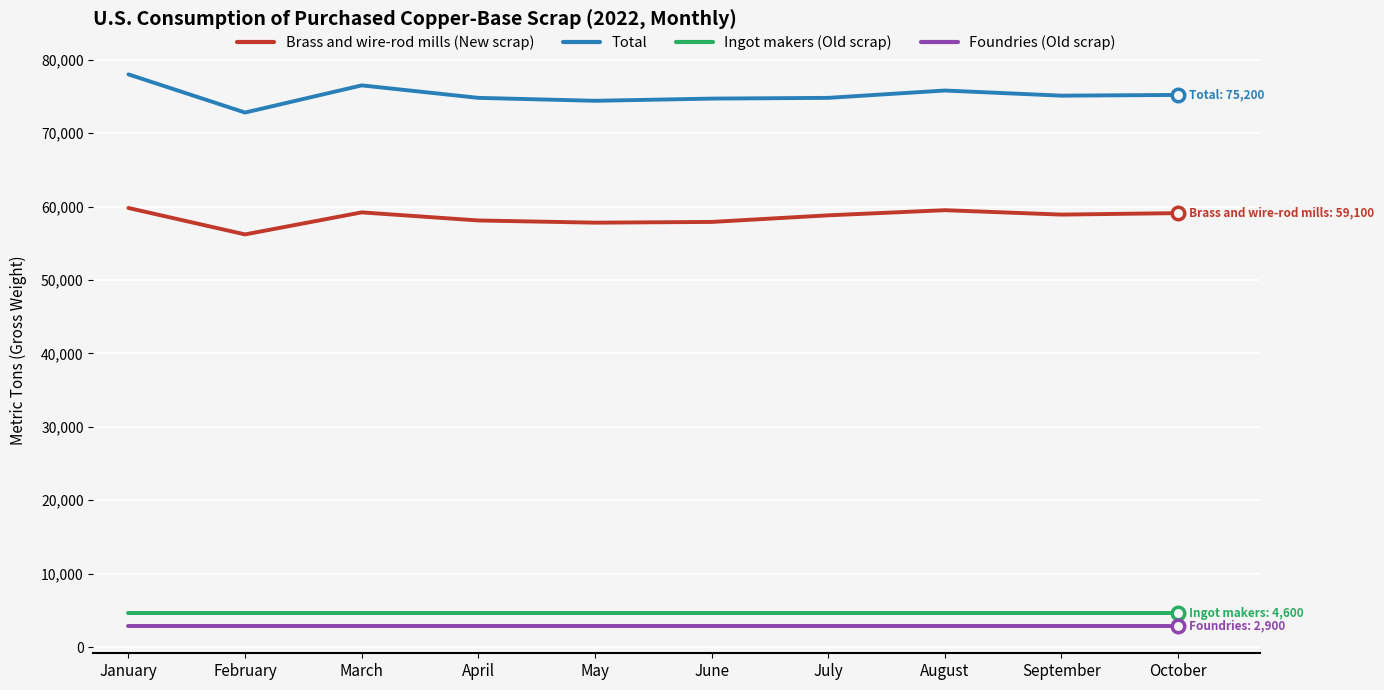

Which series has the largest total across all categories?

Total